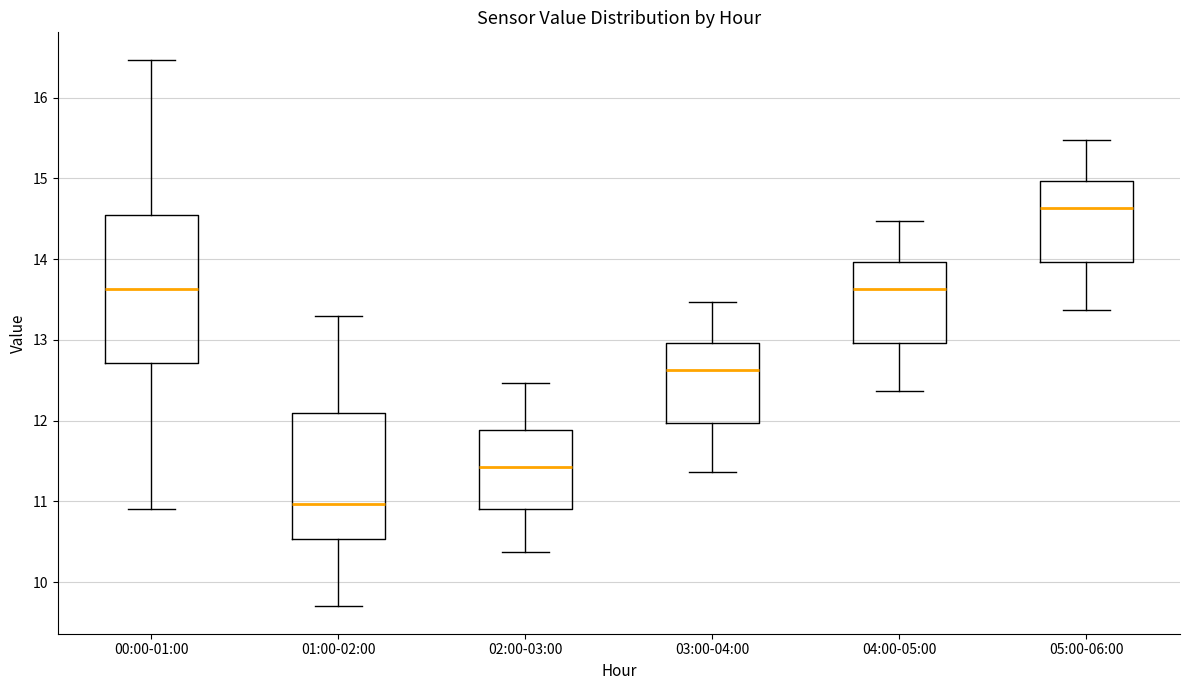

Reading left to right, transcribe this box plot: for each box, give where its median line is, the range the box spans, and where its two whiskers end, as read against the y-axis. The values are not printed on the chart, so give them approximately, as read against the axis.

00:00-01:00: median 13.6, box 12.7 to 14.6, whiskers 10.9 to 16.5
01:00-02:00: median 11.0, box 10.5 to 12.1, whiskers 9.7 to 13.3
02:00-03:00: median 11.4, box 10.9 to 11.9, whiskers 10.4 to 12.5
03:00-04:00: median 12.6, box 12.0 to 13.0, whiskers 11.4 to 13.5
04:00-05:00: median 13.6, box 13.0 to 14.0, whiskers 12.4 to 14.5
05:00-06:00: median 14.6, box 14.0 to 15.0, whiskers 13.4 to 15.5